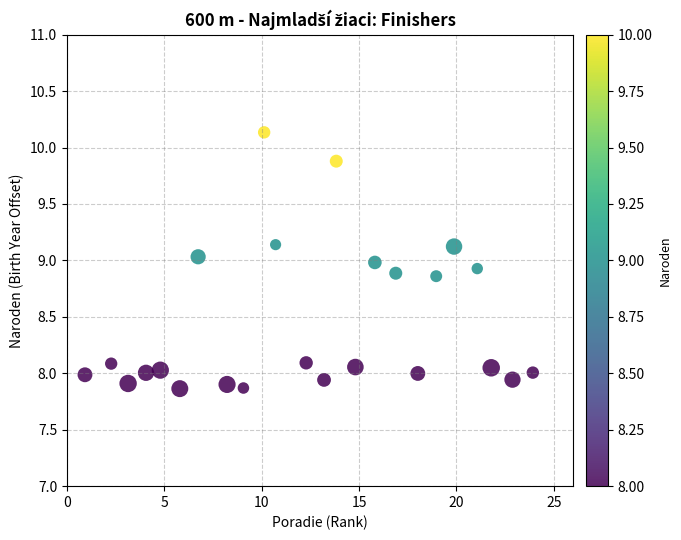

What is the range of Y values (max minus min)?

2.3